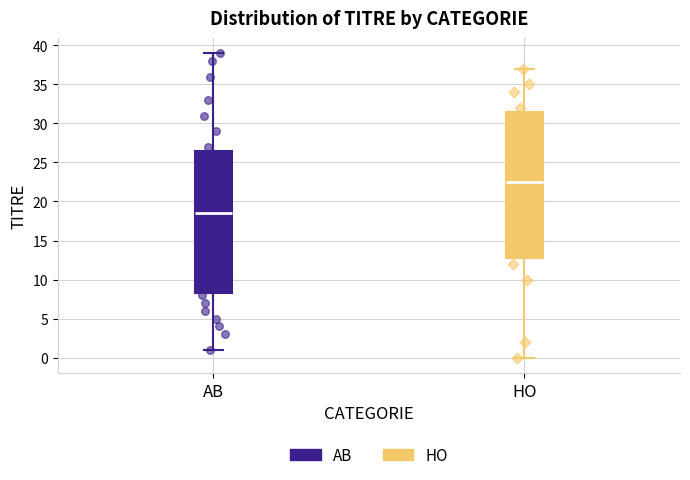

Reading left to right, read every box against the y-axis: the position of its median line, the range the box covers, and the ends of its whiskers. The values are not printed on the chart, so give them approximately, as read against the axis.

AB: median 18.5, box 8.5 to 26.5, whiskers 1.0 to 39.0
HO: median 22.5, box 13.0 to 31.5, whiskers 0.0 to 37.0